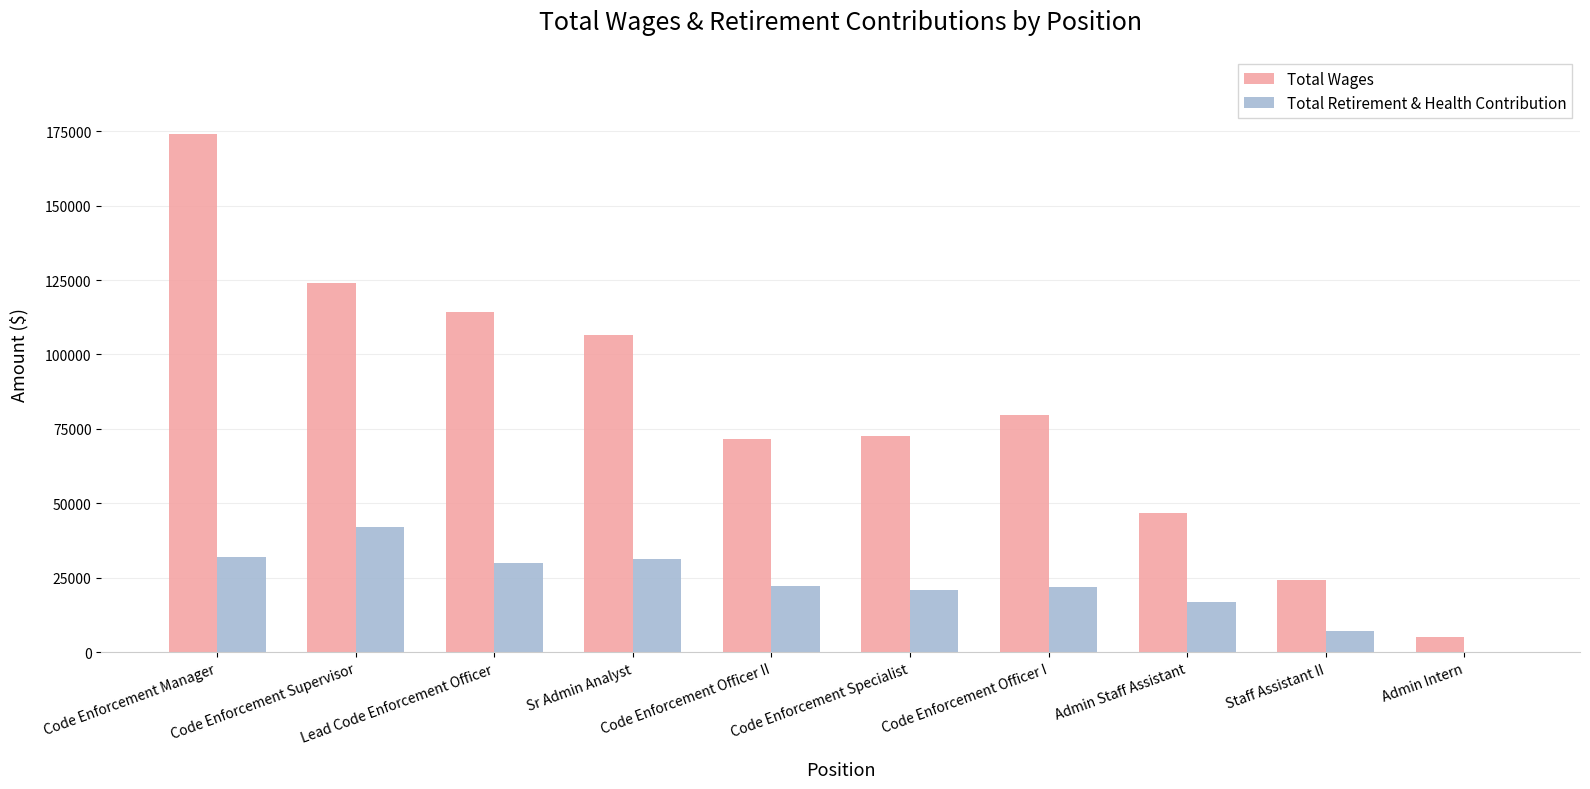

Which series has the largest total across all categories?

Total Wages